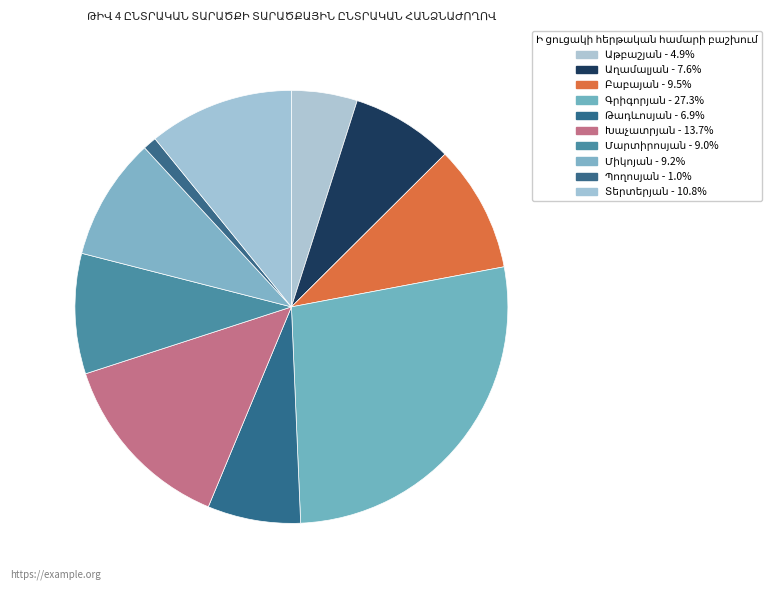

How many slices are in this pie chart?

10